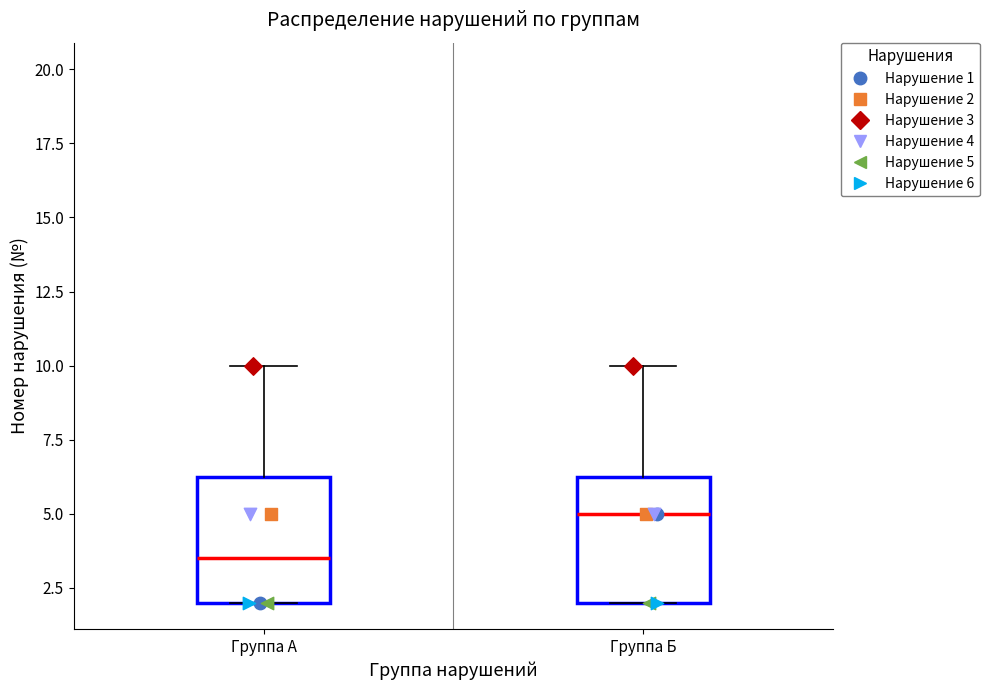

Reading left to right, read every box against the y-axis: the position of its median line, the range the box covers, and the ends of its whiskers. The values are not printed on the chart, so give them approximately, as read against the axis.

Группа А: median 3.5, box 2.0 to 6.5, whiskers 2.0 to 10.0
Группа Б: median 5.0, box 2.0 to 6.5, whiskers 2.0 to 10.0